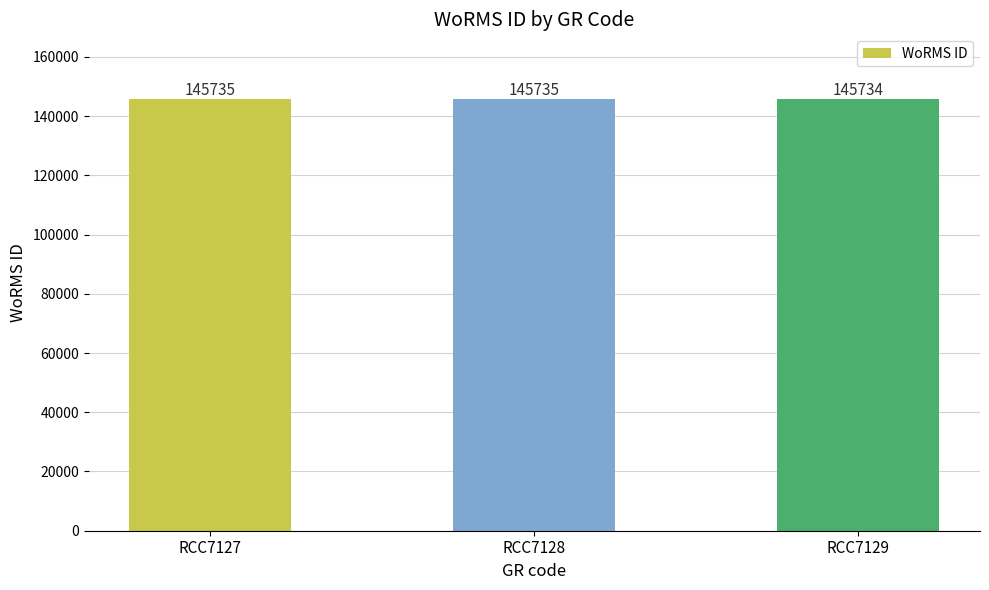

What is the greatest value displayed?

145735